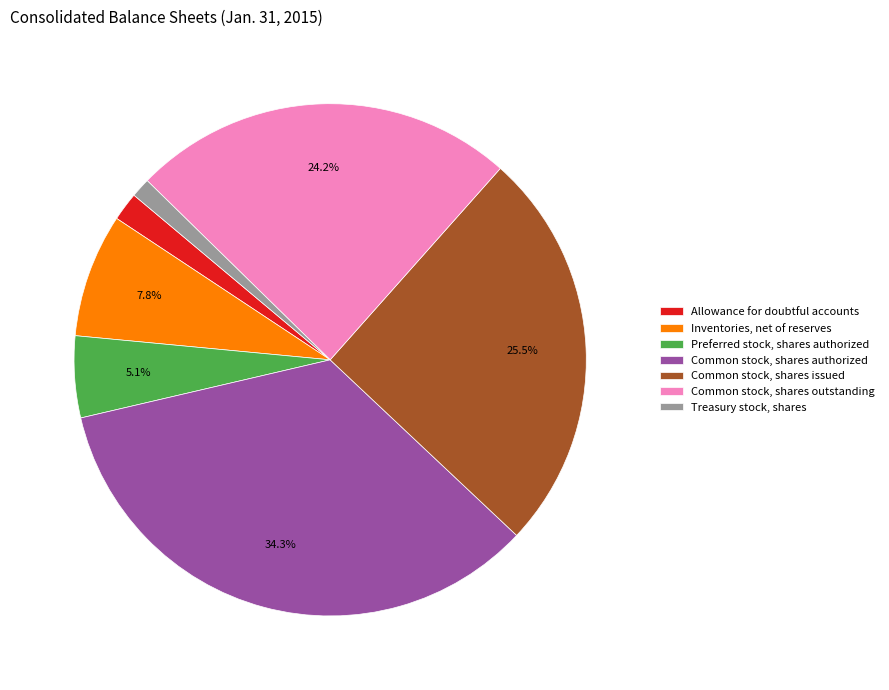

Rank the categories by value from lowest to highest.

Treasury stock, shares, Allowance for doubtful accounts, Preferred stock, shares authorized, Inventories, net of reserves, Common stock, shares outstanding, Common stock, shares issued, Common stock, shares authorized